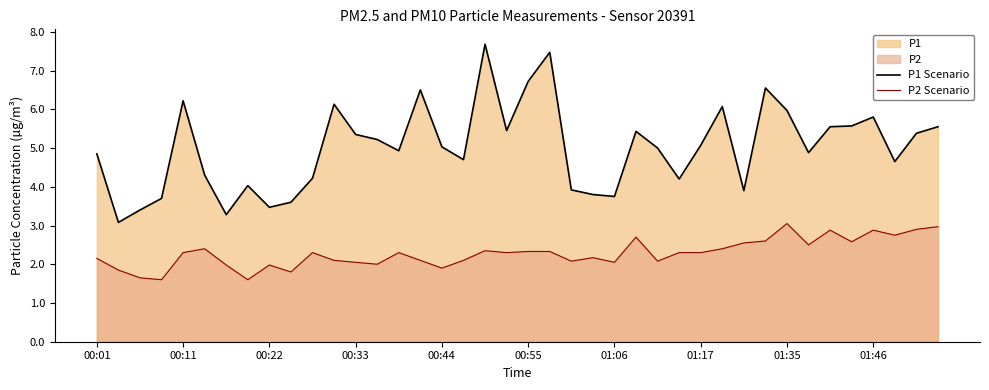

In P2 Scenario, how many points are lower than both neighbors (excluding endpoints)?

12